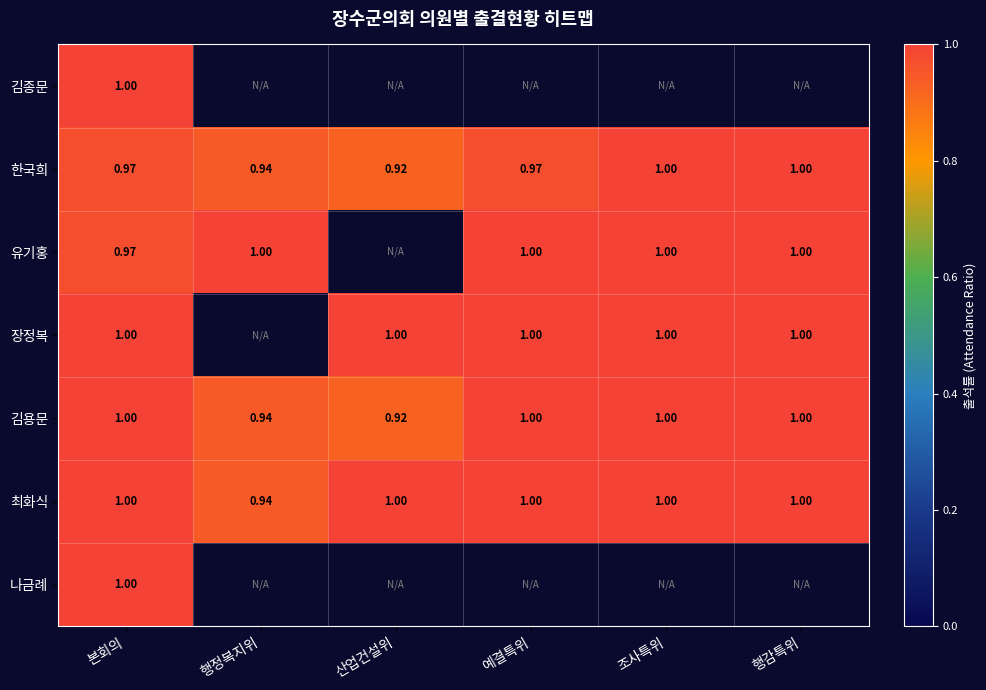

Between 예결특위 and 행감특위, which series saw the biggest shift?

한국희